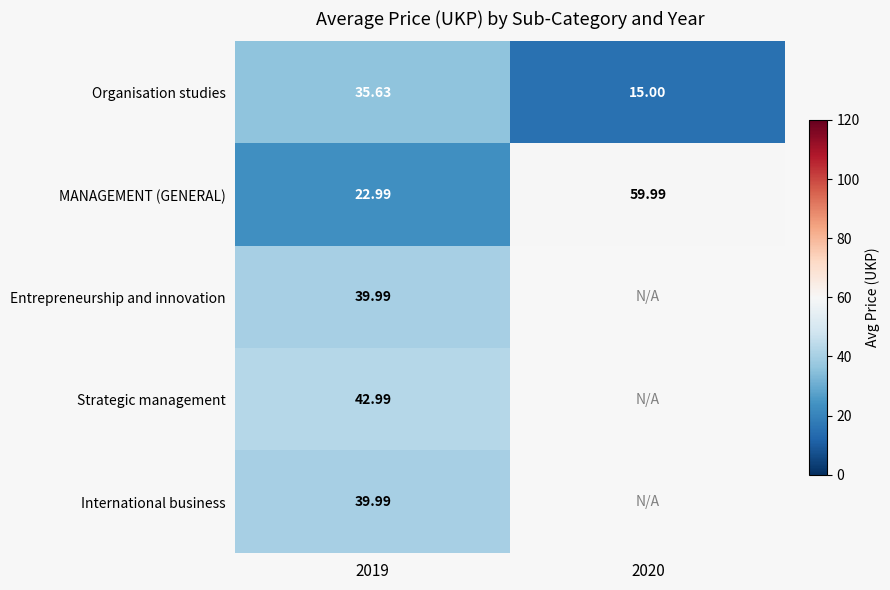

Which has a higher value, 2020 or 2019?

2019